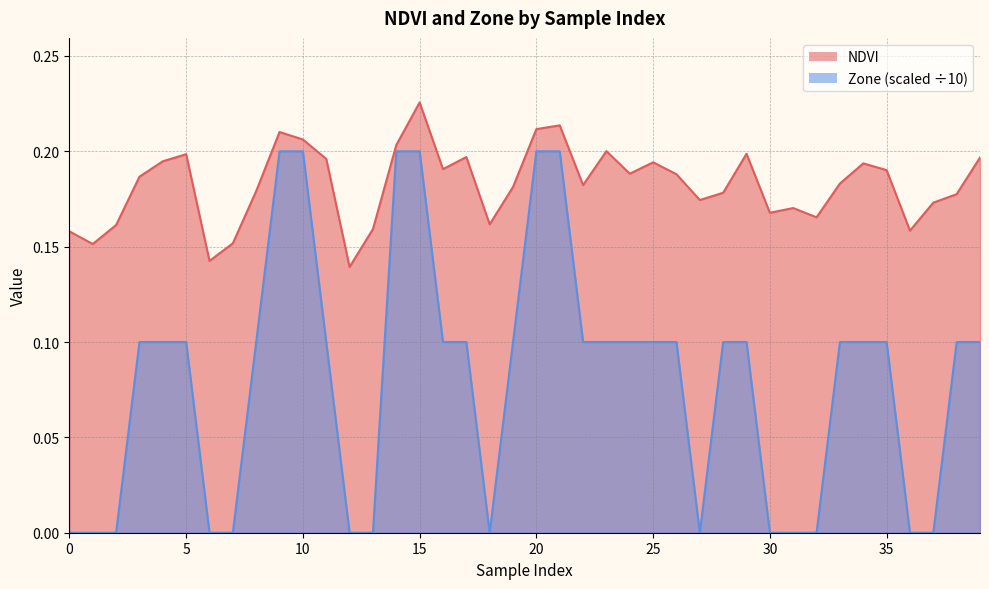

The NDVI series shows 0.3 at 30. True or false?

False